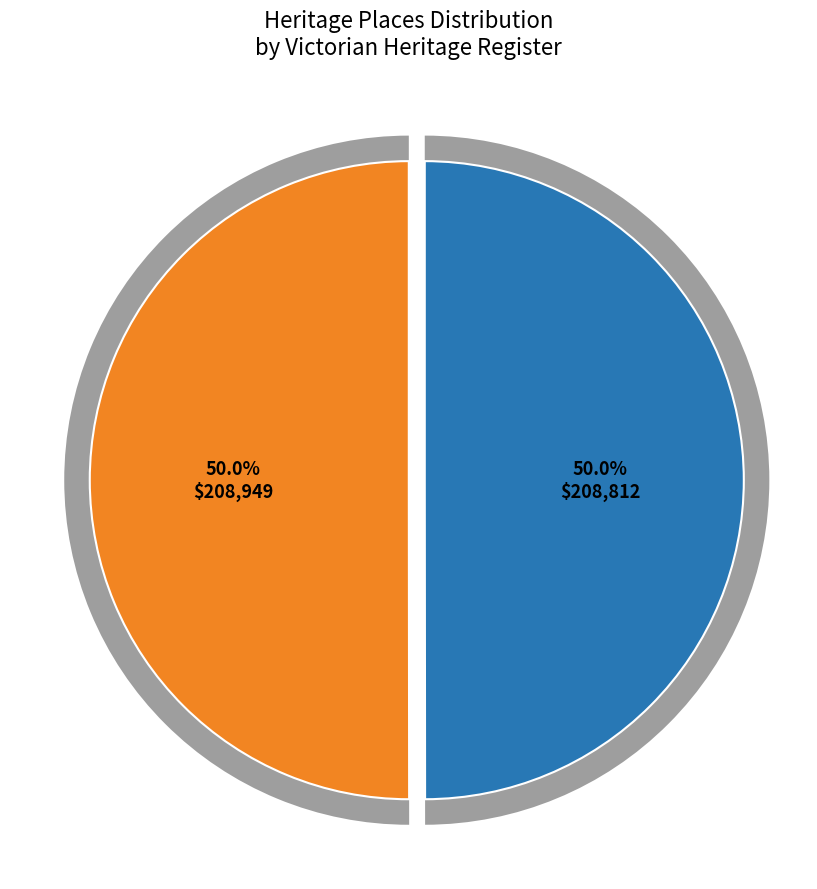

Does JOHN CURTIN HOTEL account for over 50% of the chart?

No